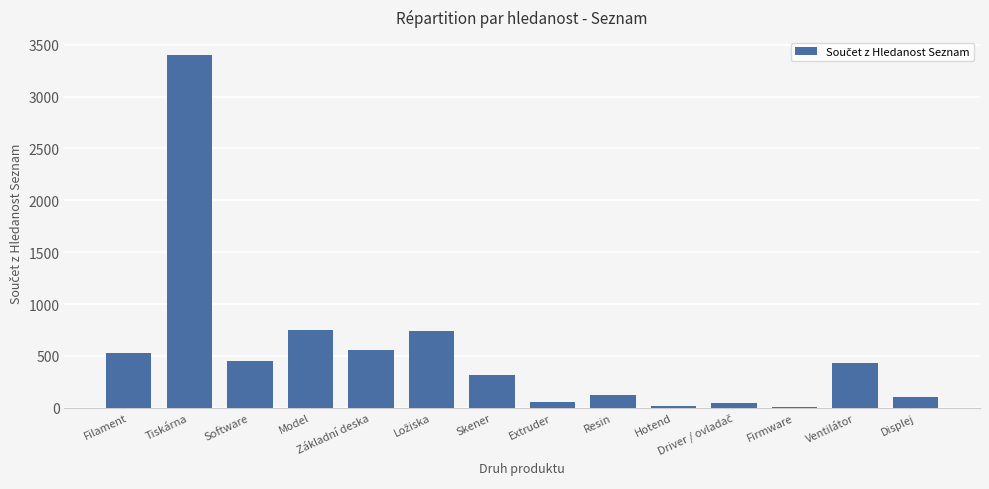

True or false: the data shows 494 at Skener.

False